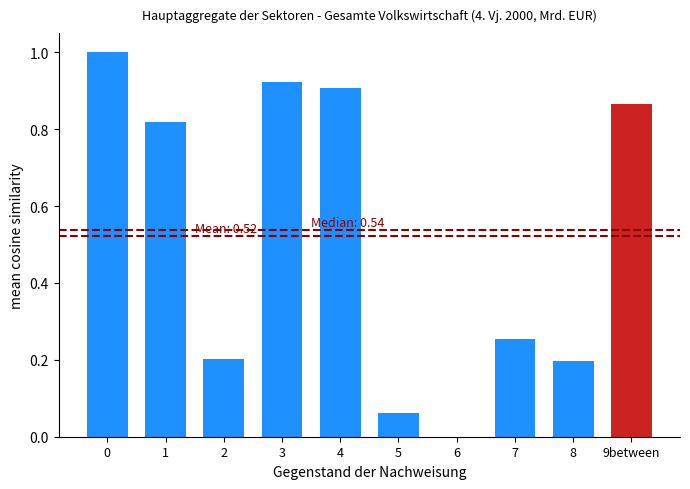

What is the change in value from 3 to 8?

-0.7